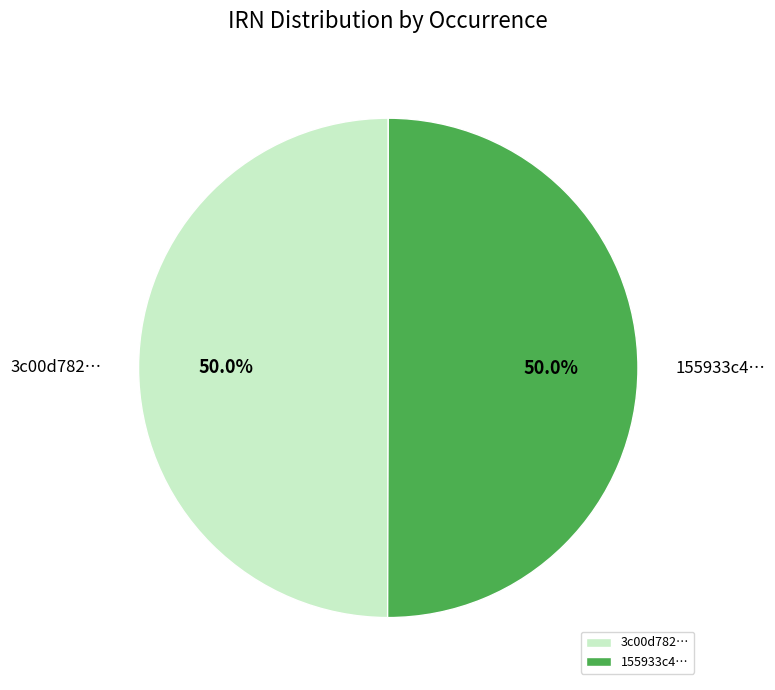

What is the ratio of the value at 3c00d782… to the value at 155933c4…?

1.0